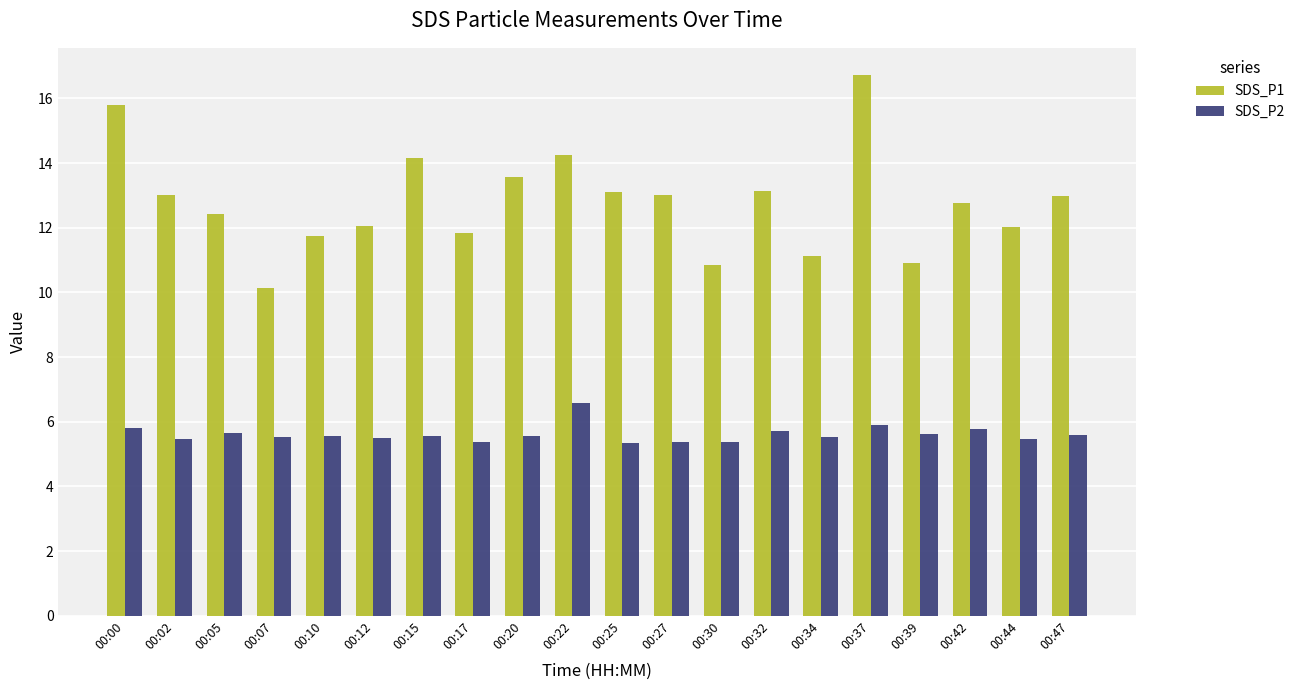

At which category is the sum across all series the highest?

00:37